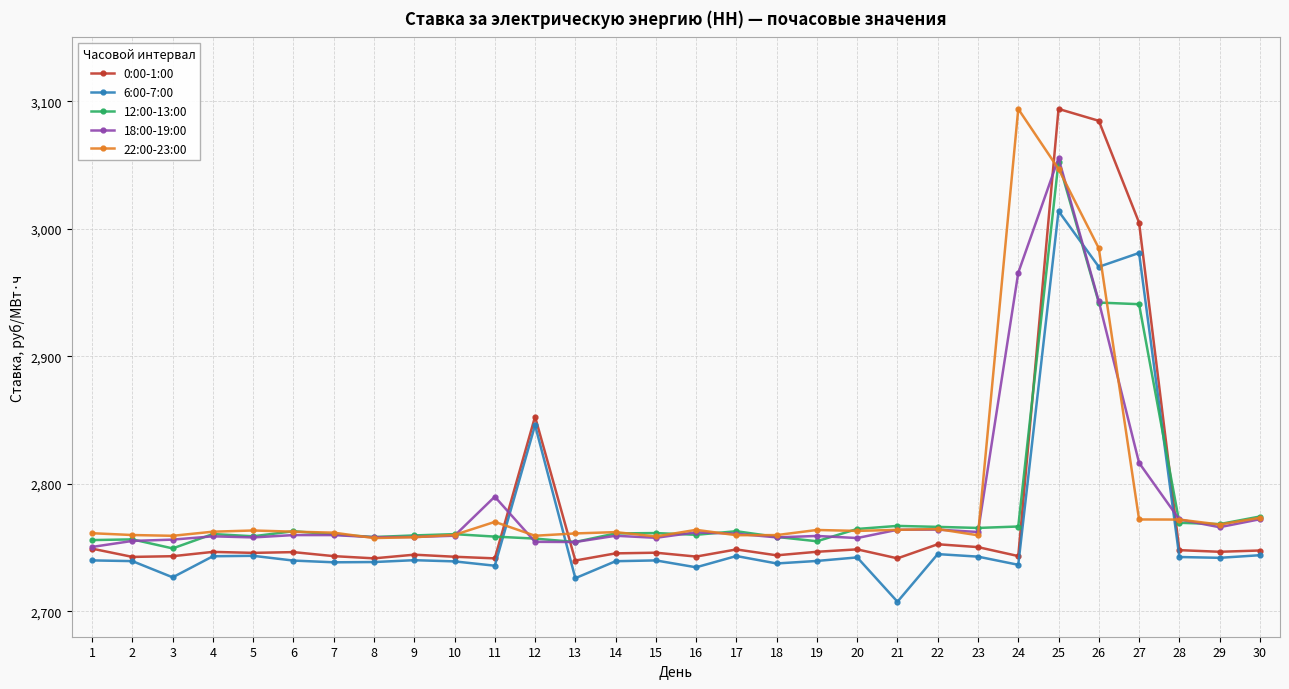

At which label is 6:00-7:00 closest to 2860?

12